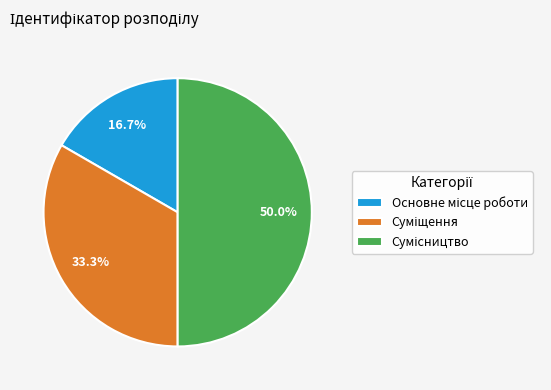

Is it true that Суміщення is 24% of the pie?

False